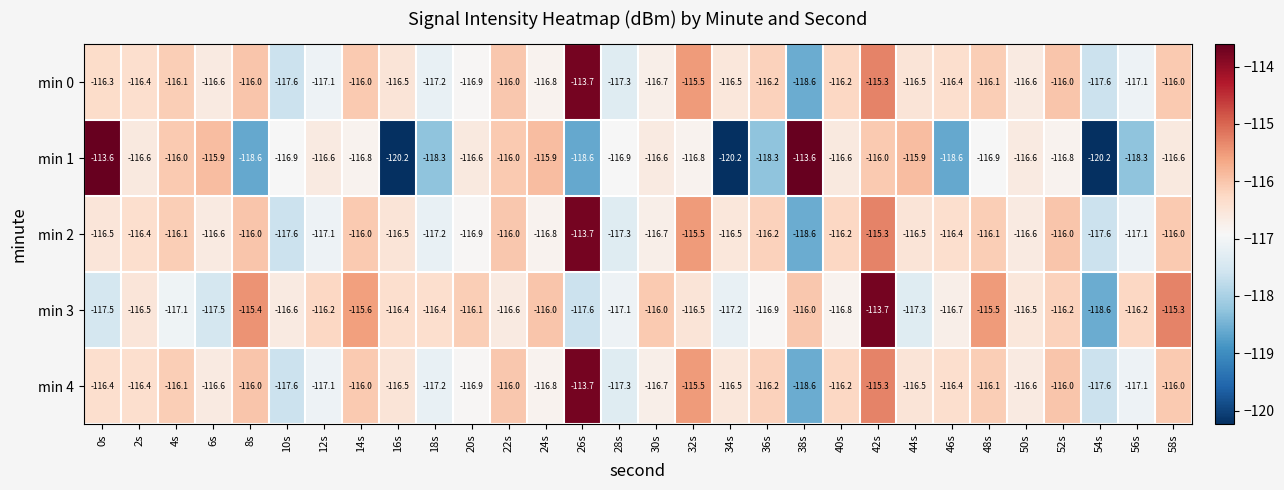

What is the sum of the min 4 values at 0s and 20s?

-233.3